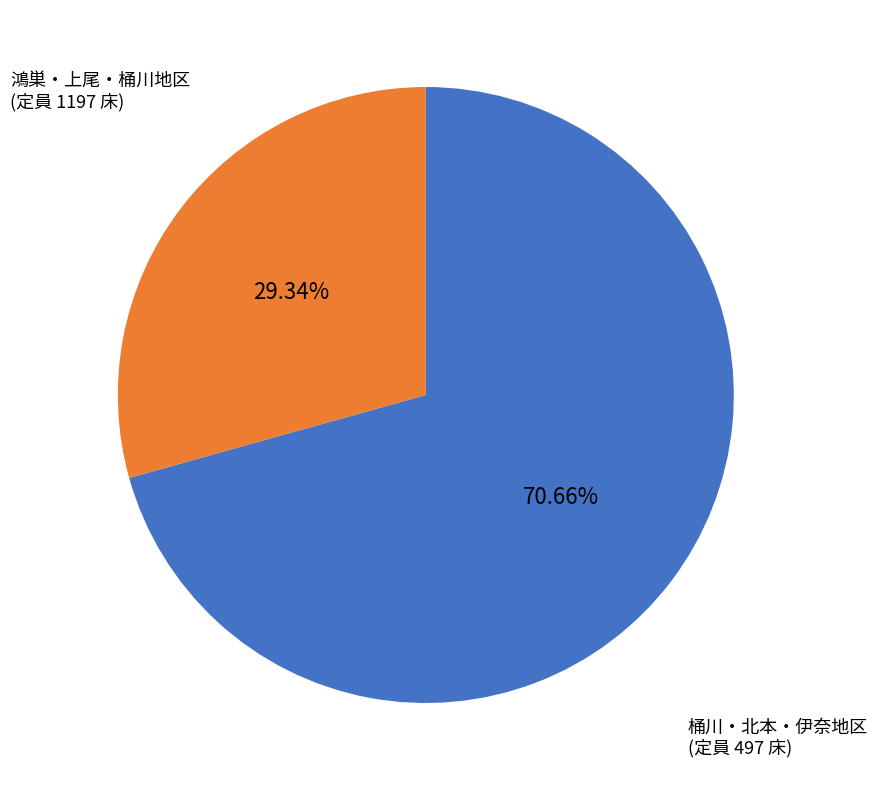

Is there any slice that represents more than half of the pie?

Yes